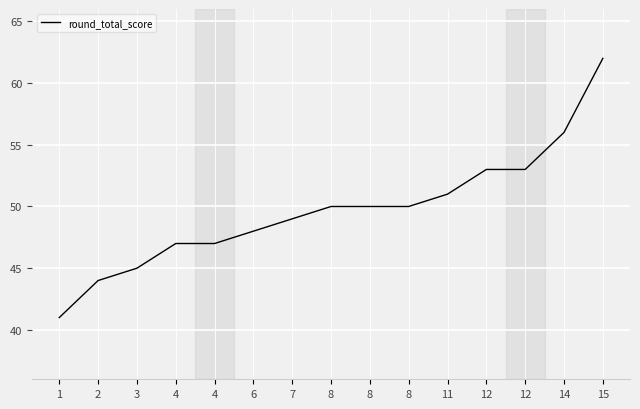

What is the value of the 14th point from the left?

56